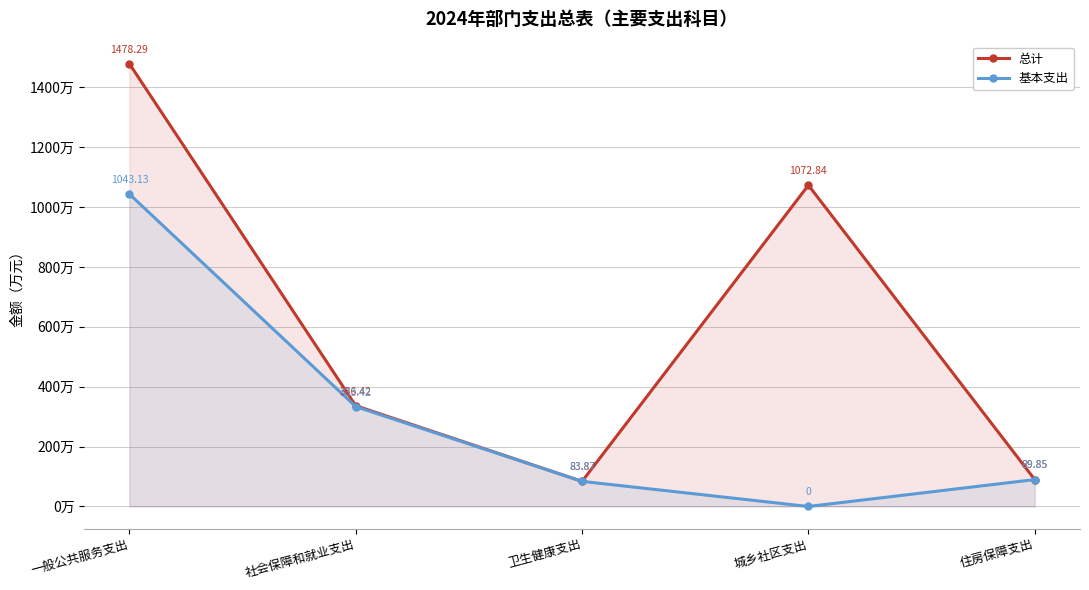

What is the label of the 1st point from the right?

住房保障支出